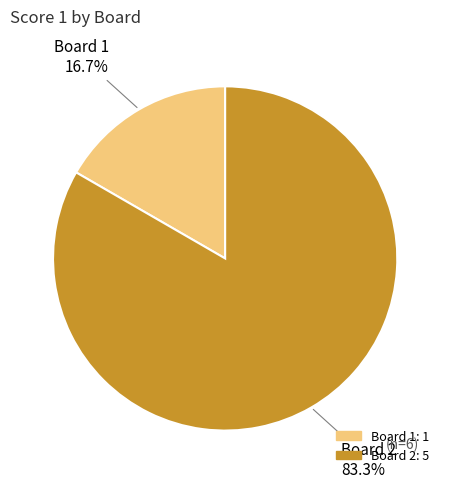

Is there a majority slice in this chart?

Yes